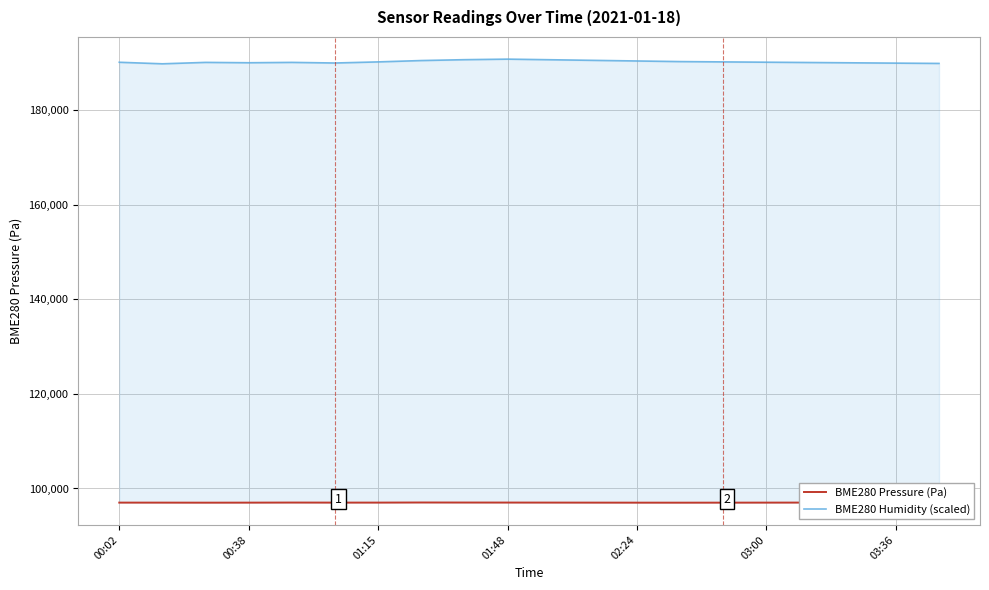

In BME280 Humidity (scaled), how many points are lower than both neighbors (excluding endpoints)?

3